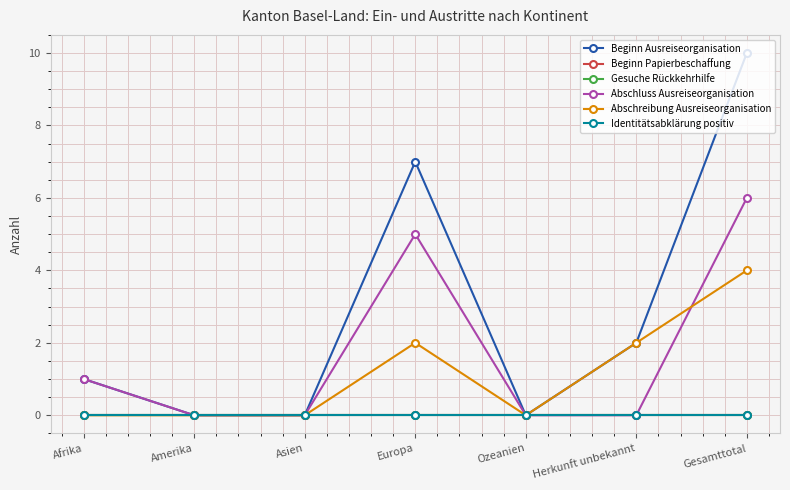

Does the chart have visible grid lines?

Yes